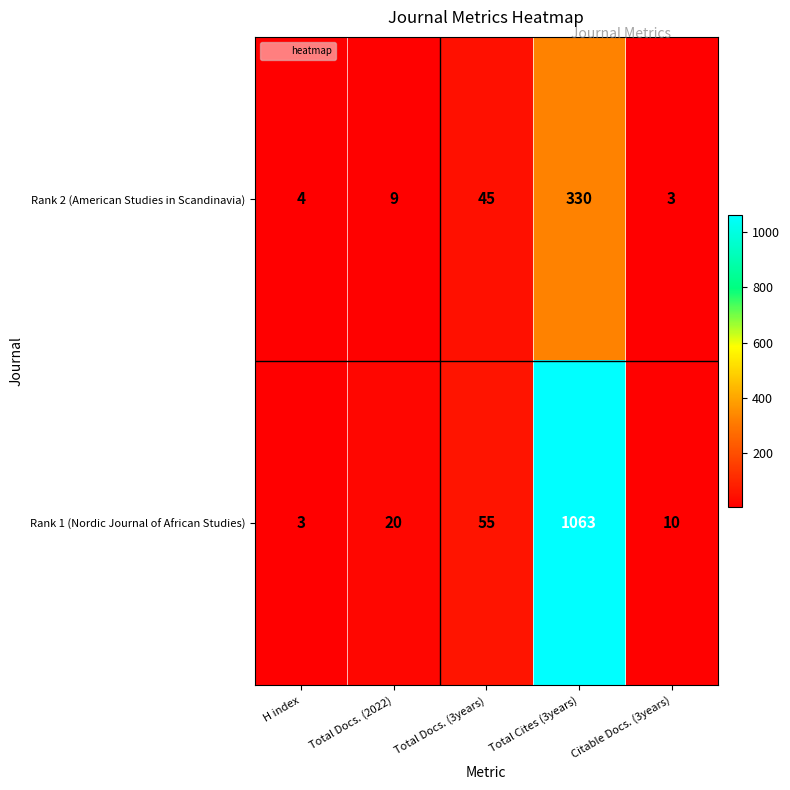

The value of Rank 2 (American Studies in Scandinavia) at H index is 4. True or false?

True